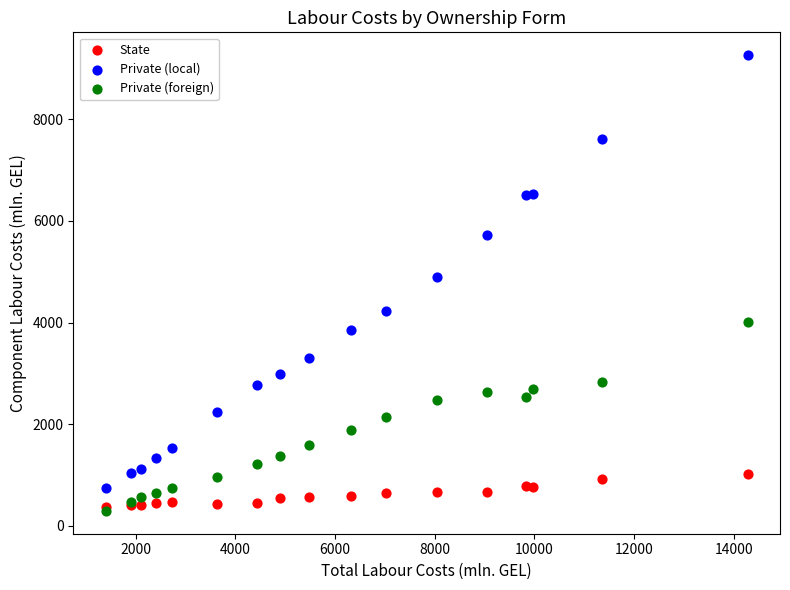

Across all series, what Y value is closest to 4778?

4905.3